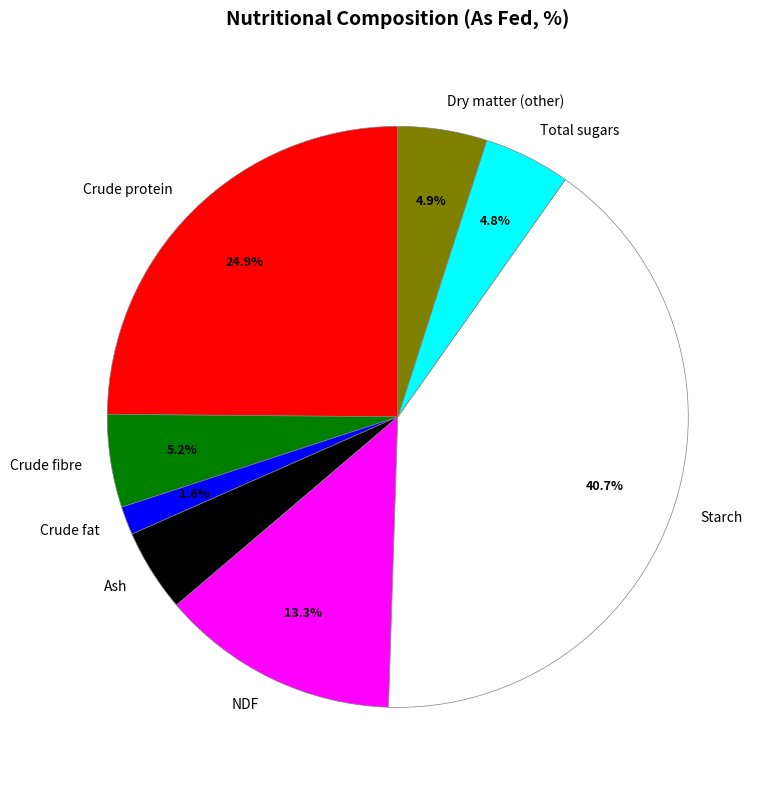

To the nearest percent, what is the difference between the largest and smallest slice percentages?

39%